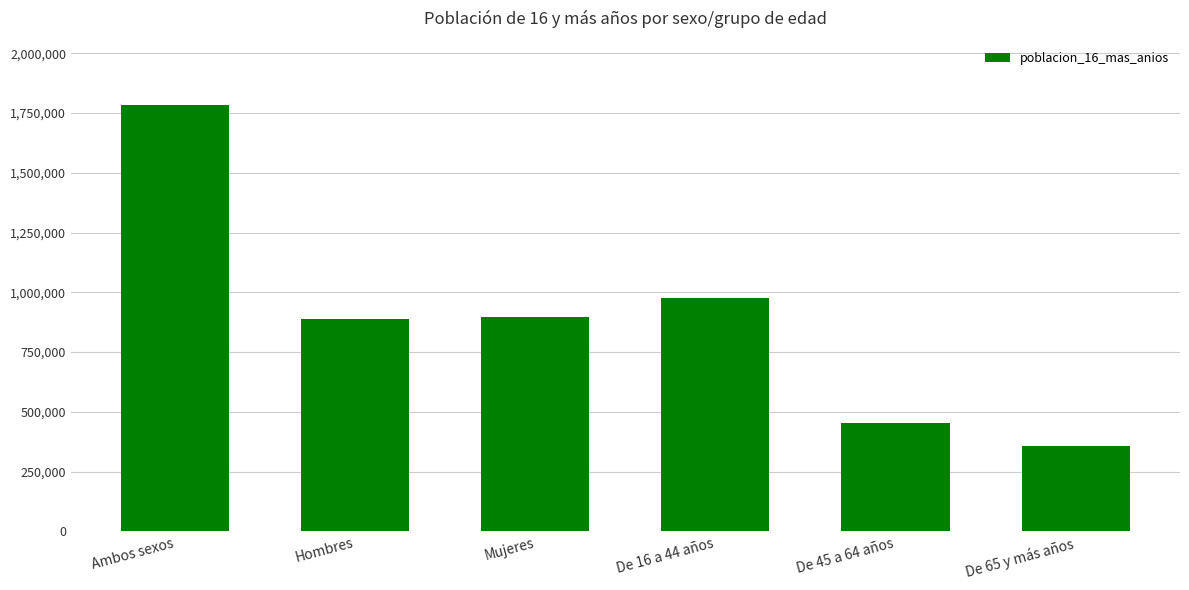

True or false: the data shows 467377 at Hombres.

False